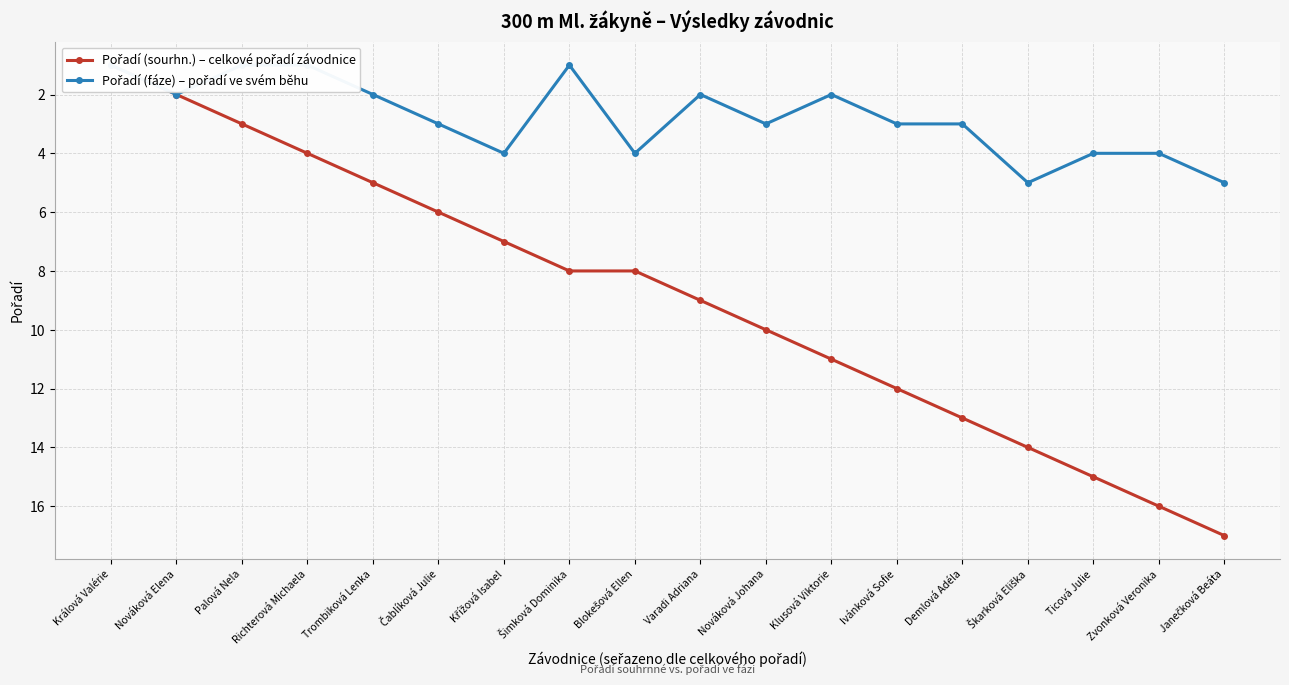

What is the greatest value displayed?

17